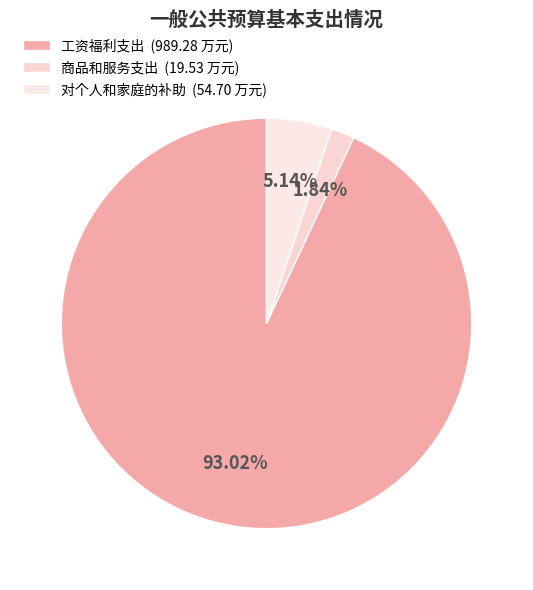

Between 对个人和家庭的补助 and 工资福利支出, which is larger?

工资福利支出